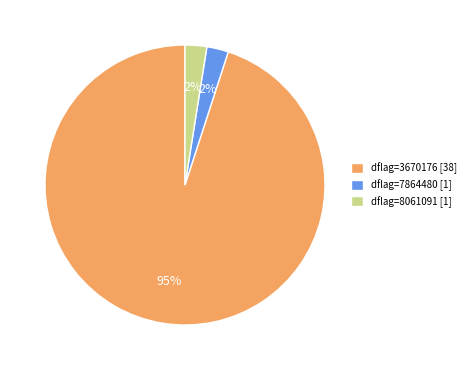

What is the largest slice in the pie chart?

dflag=3670176 [38]